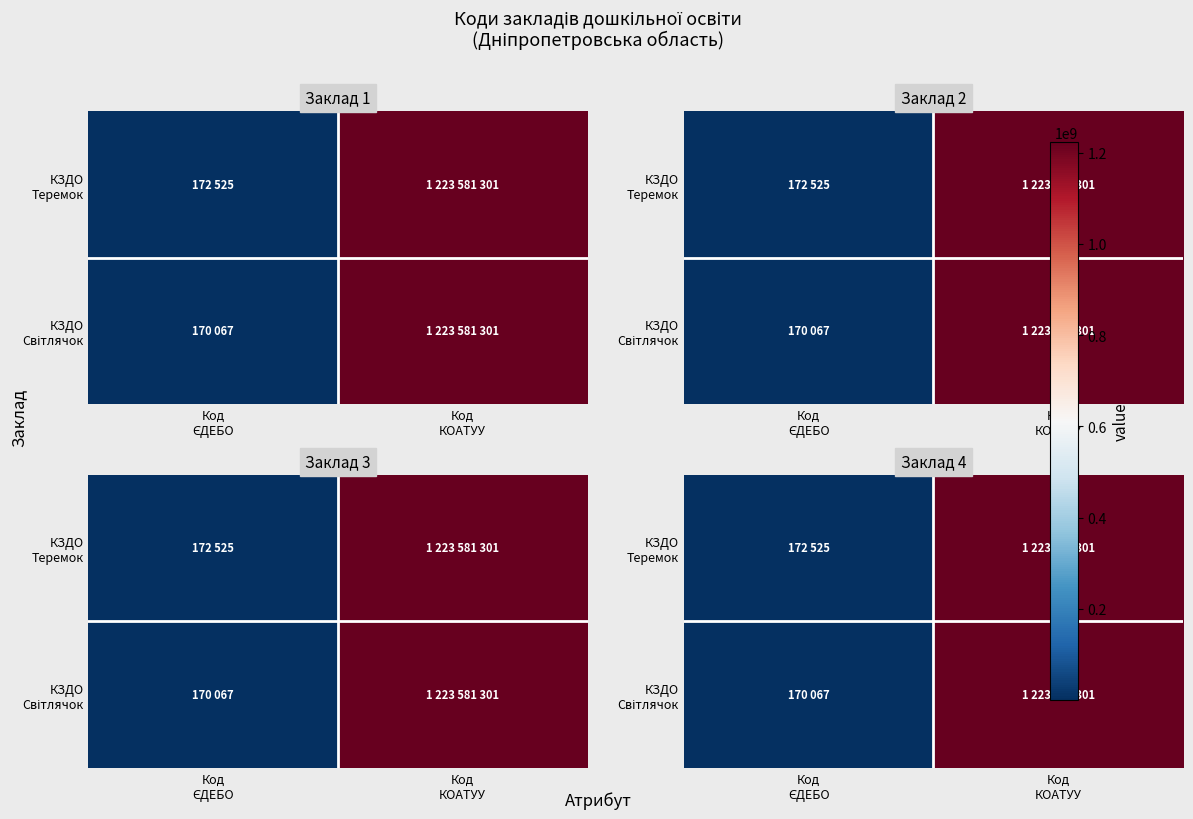

What is the difference between the КЗДО Теремок values at Код ЄДЕБО and Код КОАТУУ?

1223408776